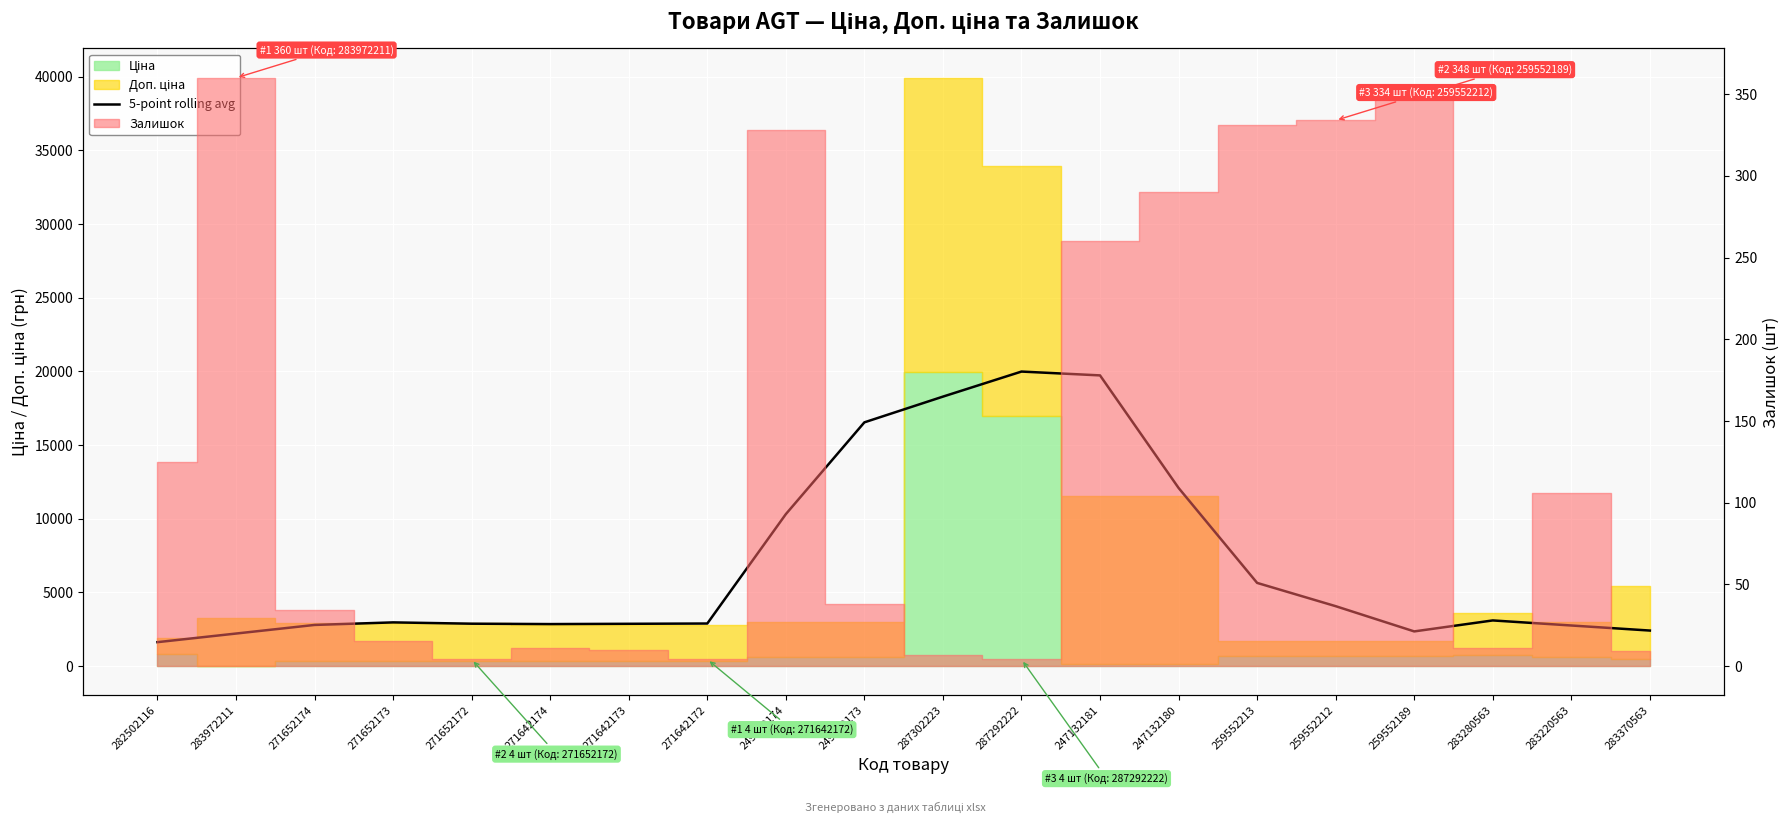

The chart shows a value of 6510.4 at 249092174. True or false?

False